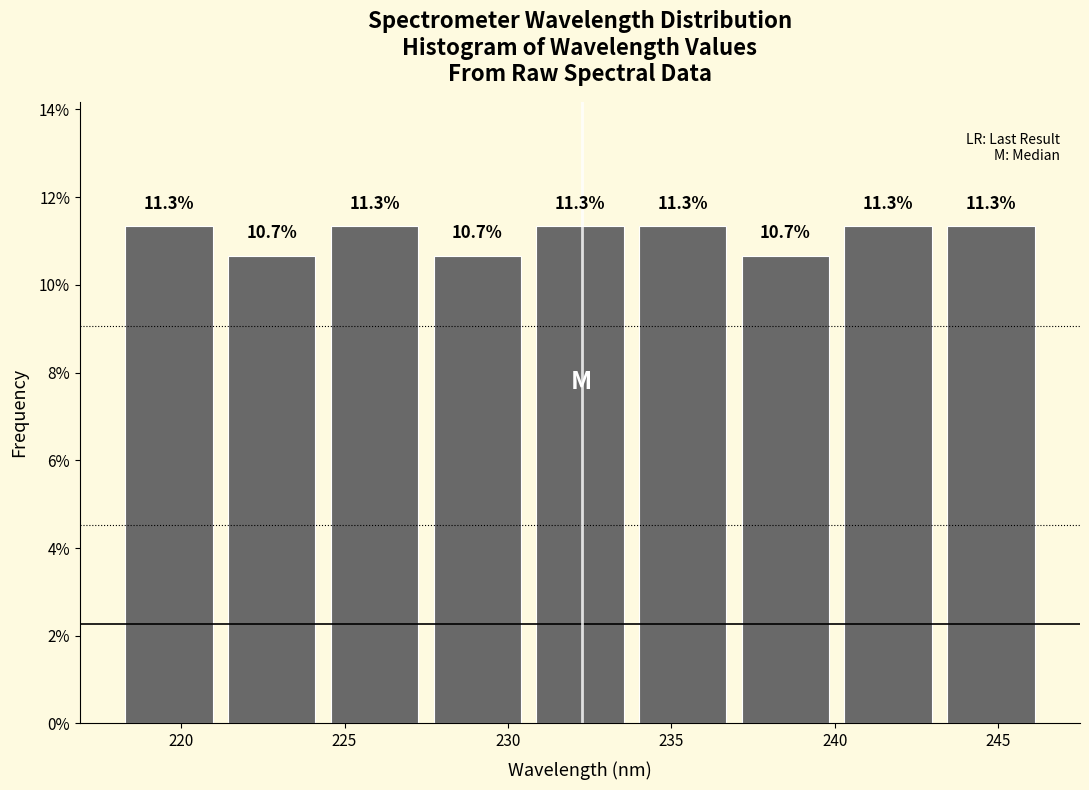

Reading left to right, transcribe this chart: for each bar, give the range it covers on the x-axis and its height. The bar edges are not printed on the chart, so give them approximately, as read against the axis.

218.0 to 221.0: 11.3
221.0 to 224.5: 10.7
224.5 to 227.5: 11.3
227.5 to 230.5: 10.7
230.5 to 234.0: 11.3
234.0 to 237.0: 11.3
237.0 to 240.0: 10.7
240.0 to 243.0: 11.3
243.0 to 246.5: 11.3